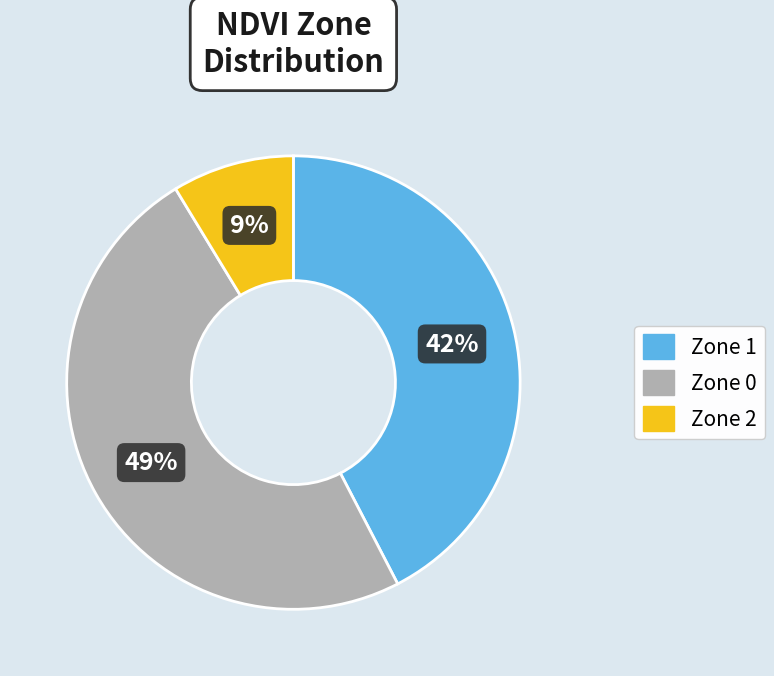

To the nearest percent, what is the difference between the largest and smallest slice percentages?

40%